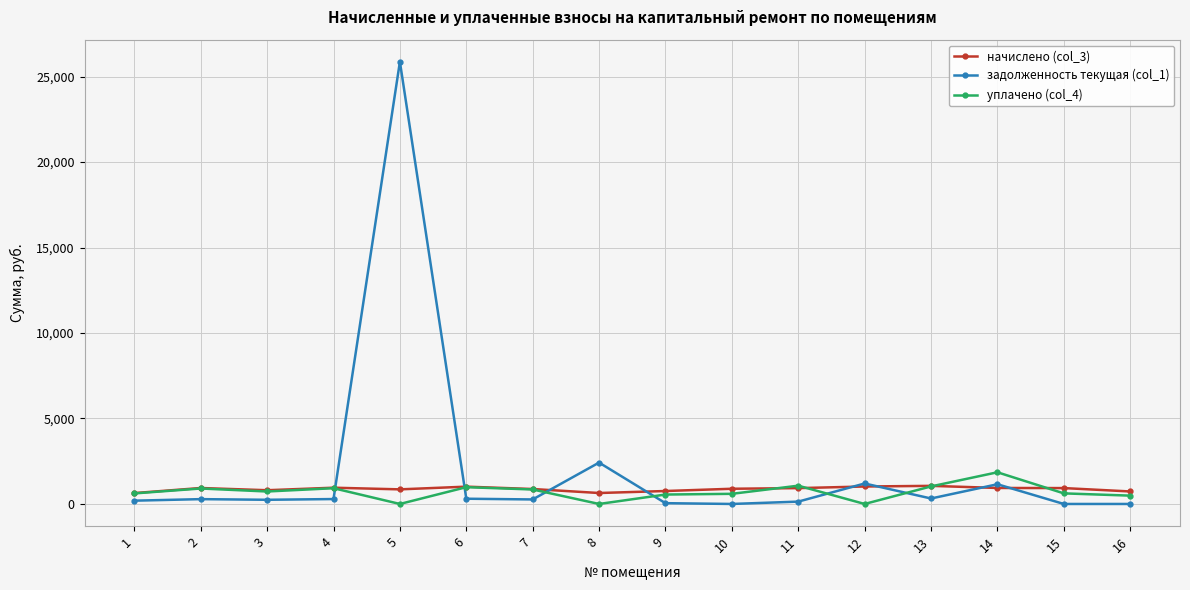

At which category is the sum across all series the highest?

5